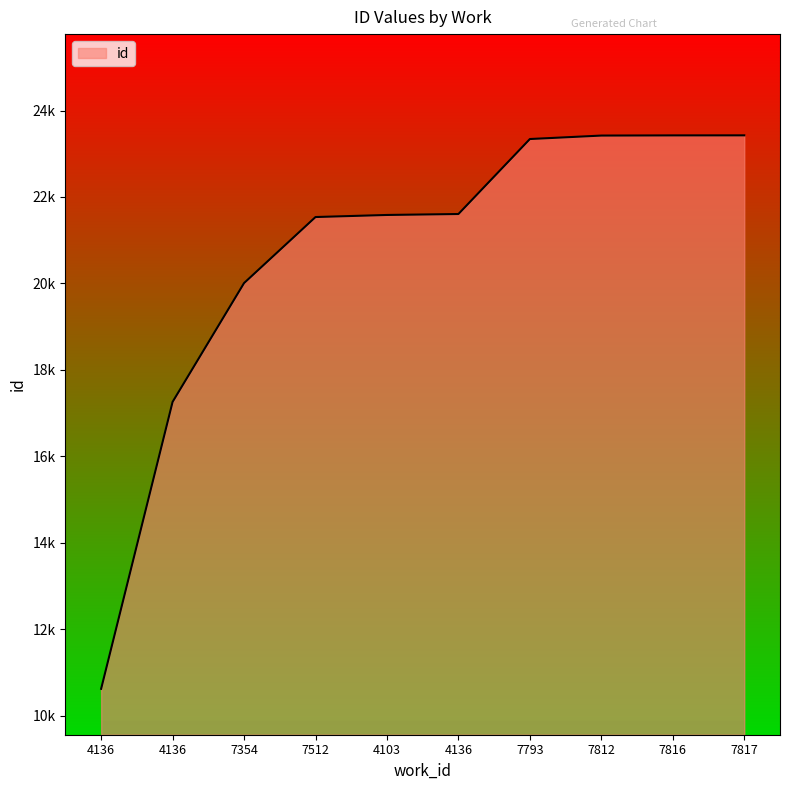

At which label does the data first exceed 21606?

7793